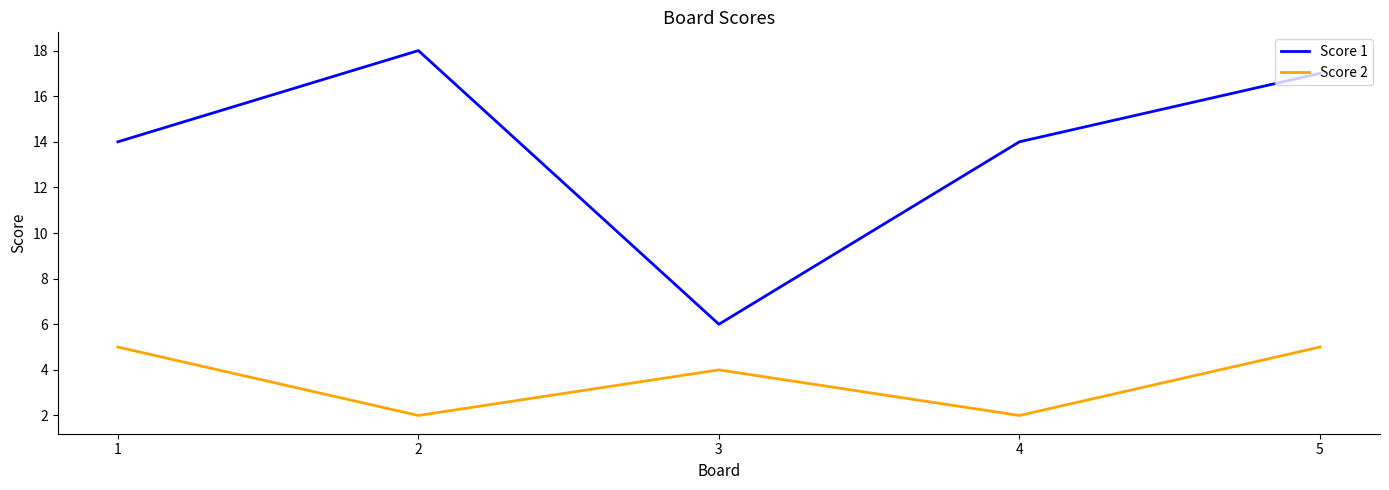

What is the sum of the Score 1 values at 2 and 4?

32